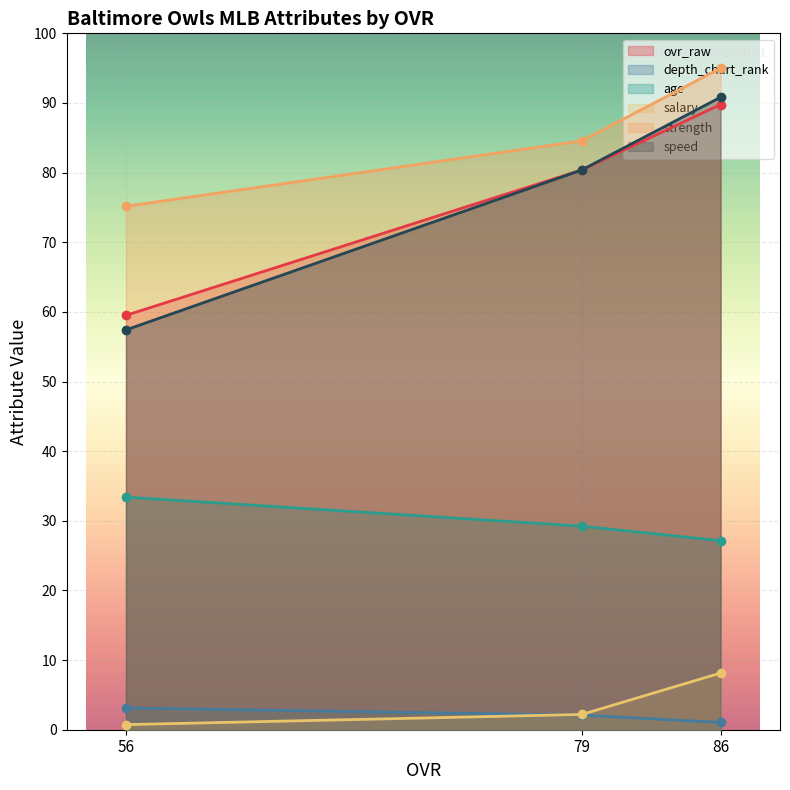

Reading left to right, extract all data points from this chart.

ovr_raw: 56=59.5	79=80.4	86=89.8
depth_chart_rank: 56=3.1	79=2.1	86=1.0
age: 56=33.4	79=29.2	86=27.1
salary: 56=0.7	79=2.2	86=8.1
strength: 56=75.2	79=84.6	86=95.0
speed: 56=57.4	79=80.4	86=90.8